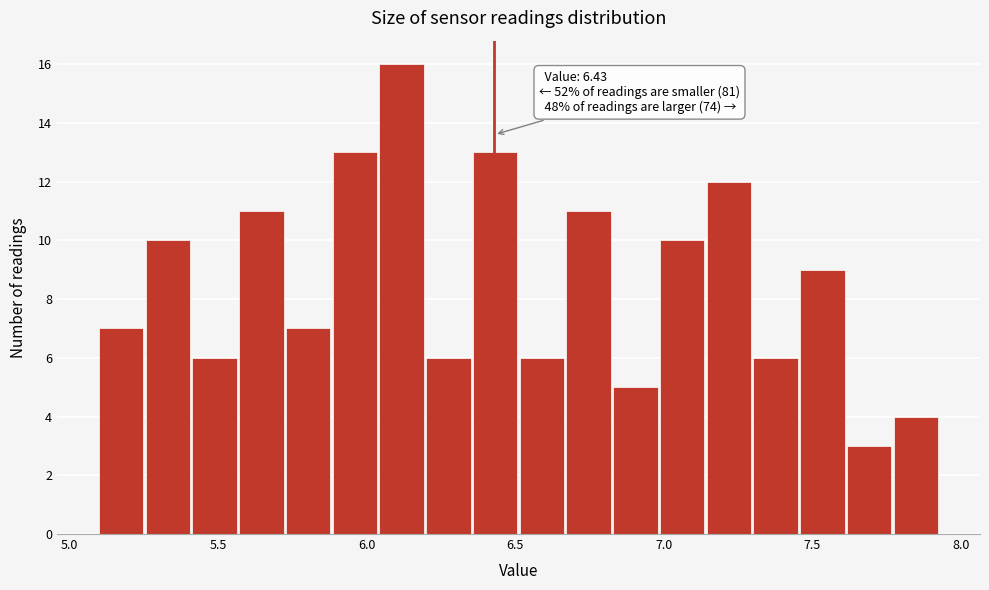

Around what value on the x-axis is the tallest bar? Give the approximate position of its centre, as read against the axis.

6.10